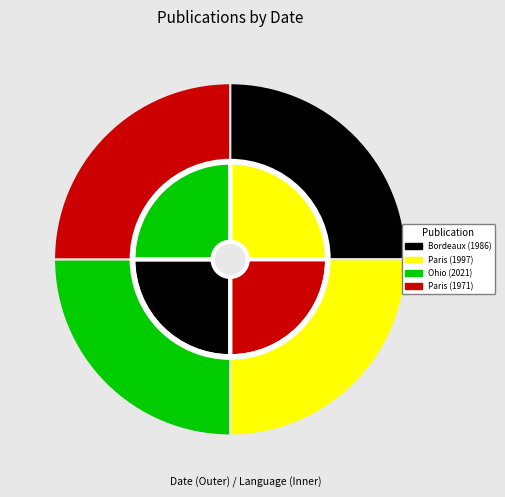

How many segments does this pie chart have?

4